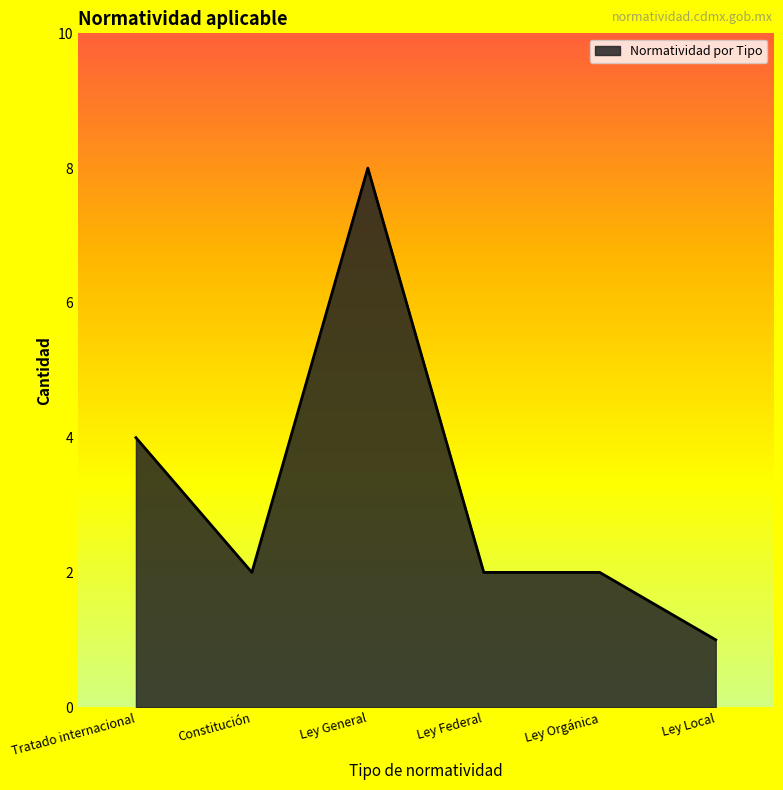

What position from the left is Constitución?

2